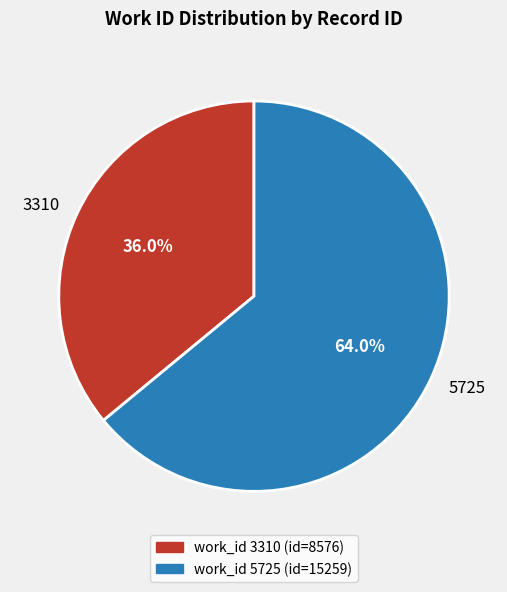

What is the smallest slice in the pie chart?

3310